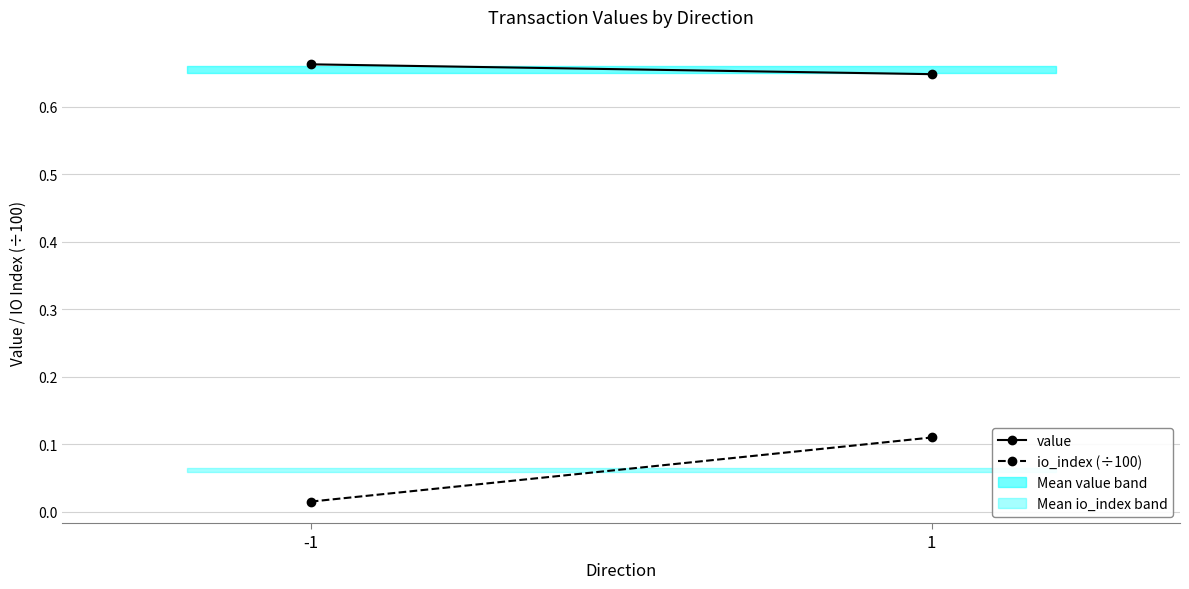

What is the value of the io_index (÷100) point at the 2nd from the left?

0.1